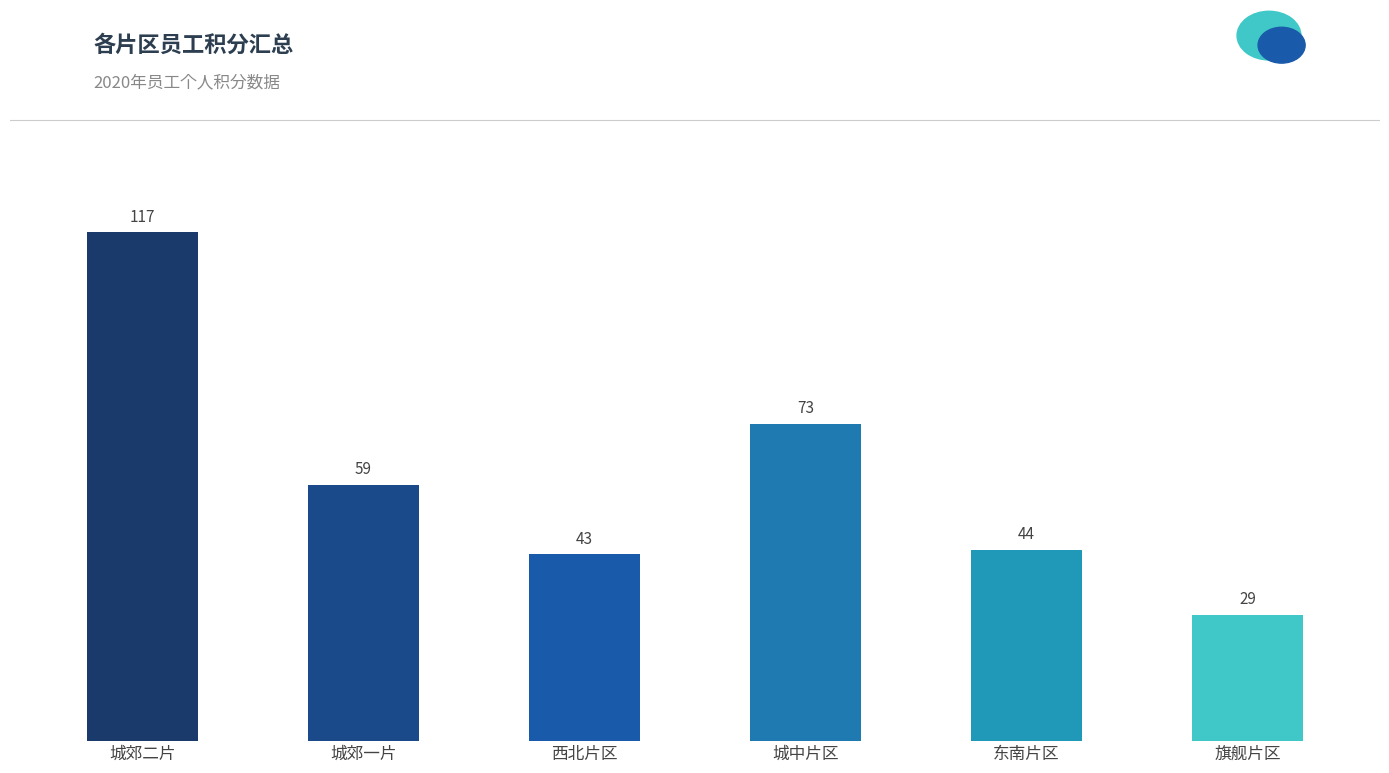

Rank the categories by value from lowest to highest.

旗舰片区, 西北片区, 东南片区, 城郊一片, 城中片区, 城郊二片